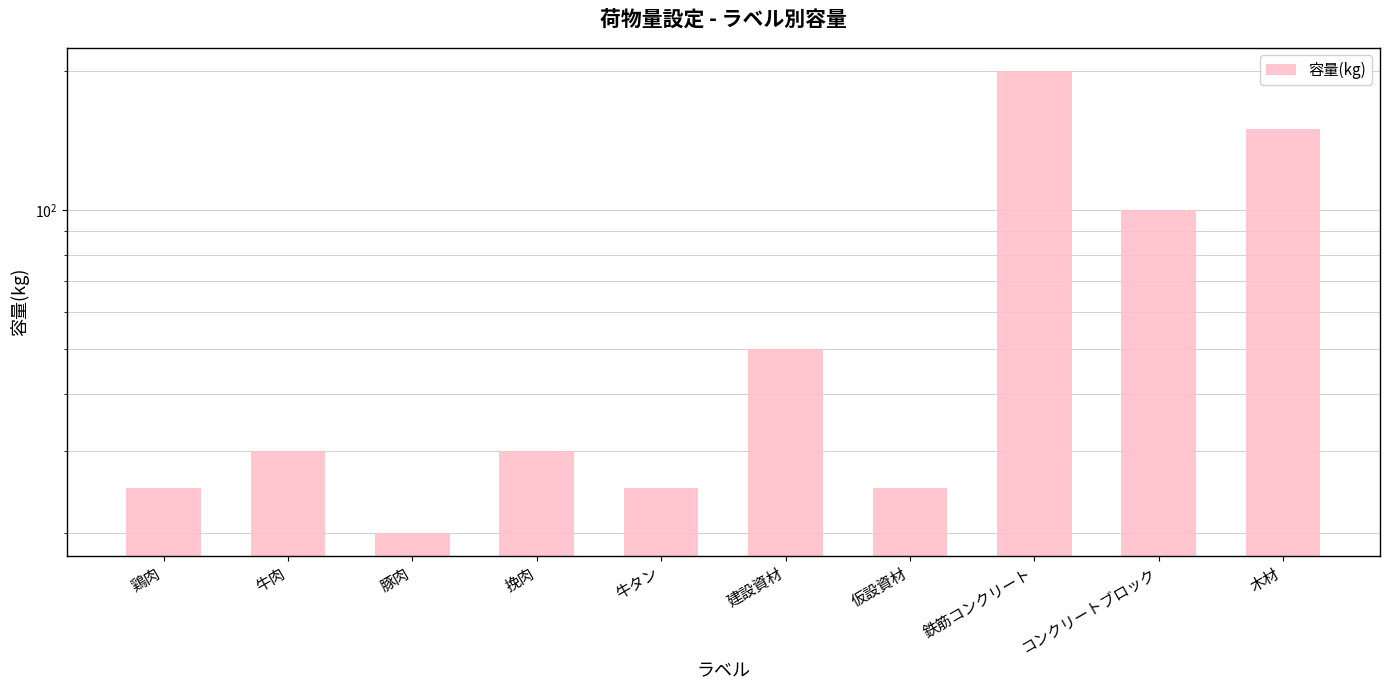

What is the difference between the maximum and second lowest values?

175